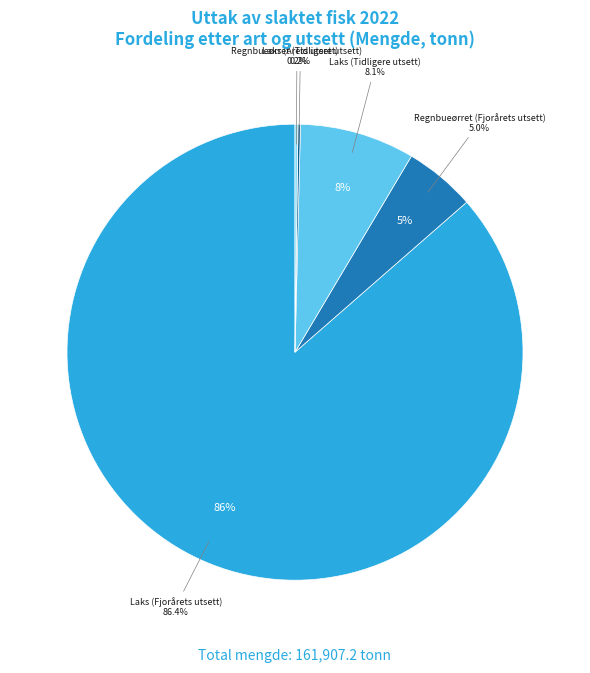

What is the smallest slice in the pie chart?

Laks (Årets utsett)